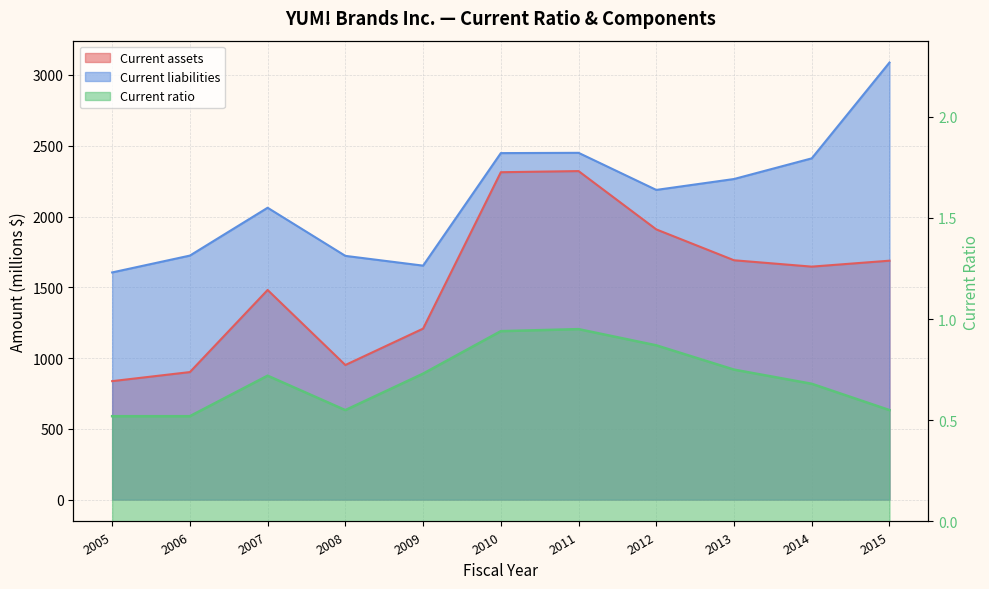

Does the chart have visible grid lines?

Yes